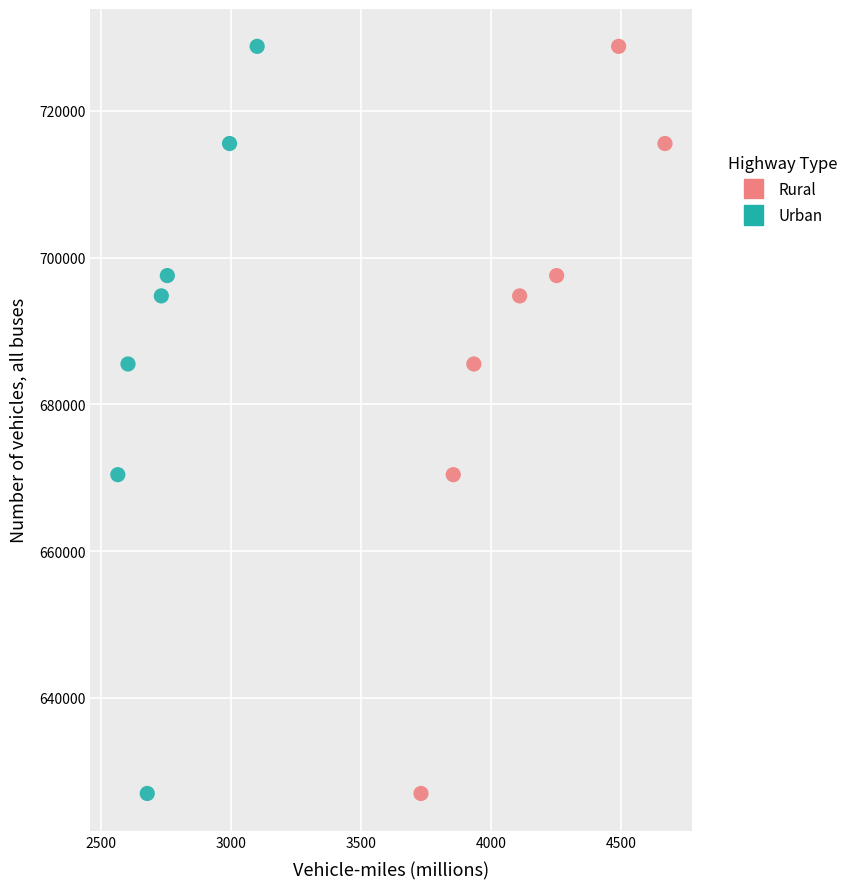

What are all the series names shown in the legend?

Rural, Urban